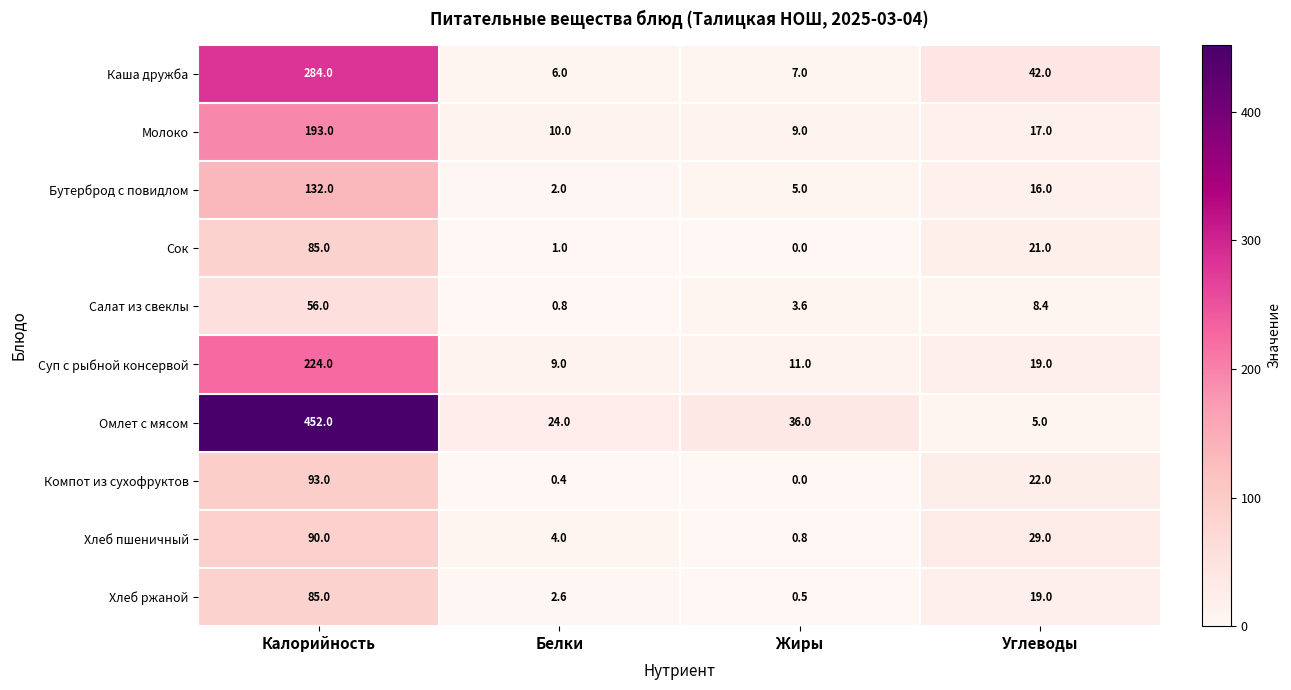

Is it true that Бутерброд с повидлом equals 7.6 at Жиры?

False